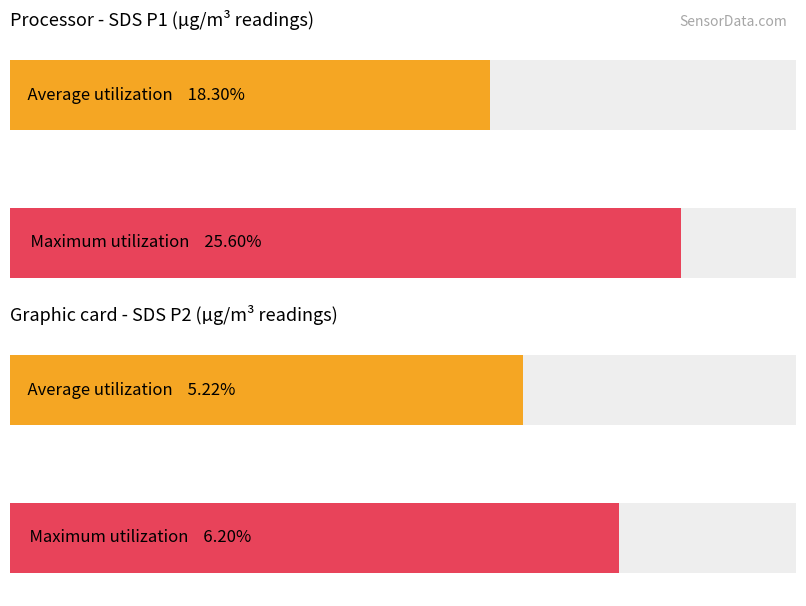

Does the chart contain stacked bars?

No